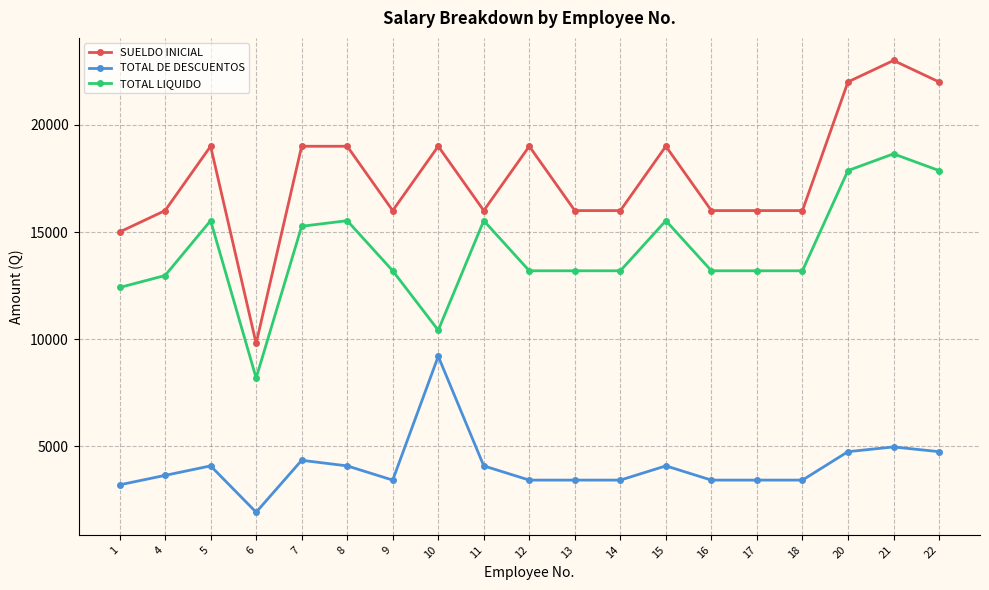

What is the spread (max minus min) of values at 11?

11904.8